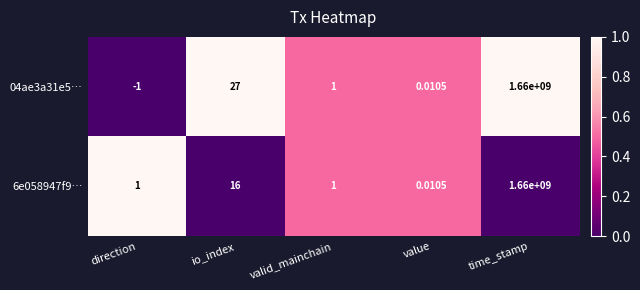

Which category has the highest value across all series?

time_stamp